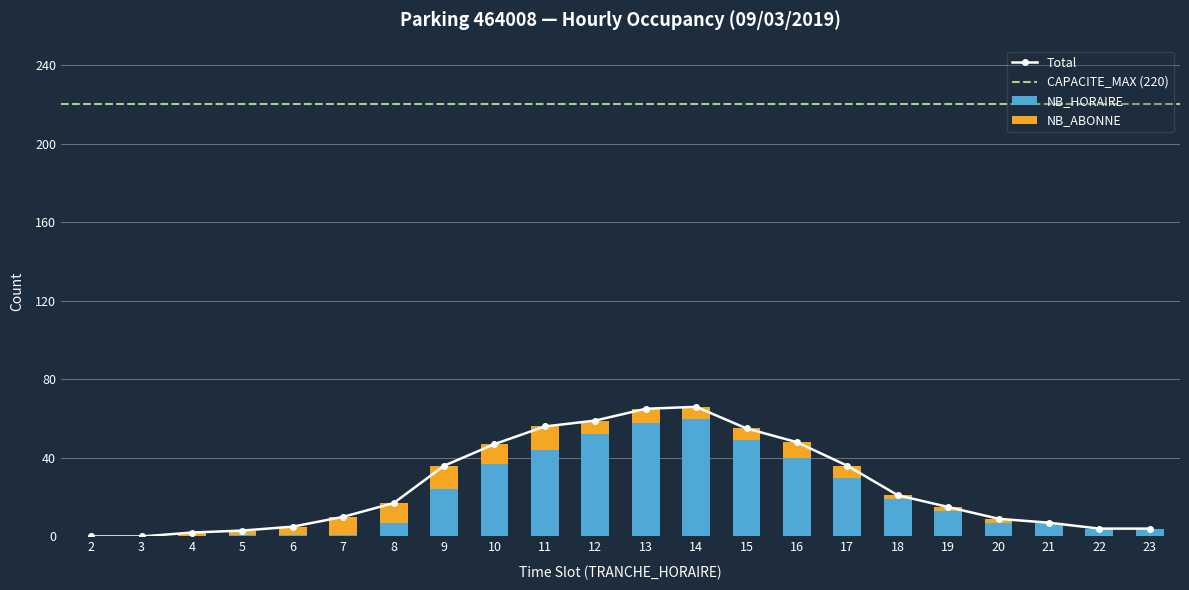

What is the spread (max minus min) of values at 13?

51